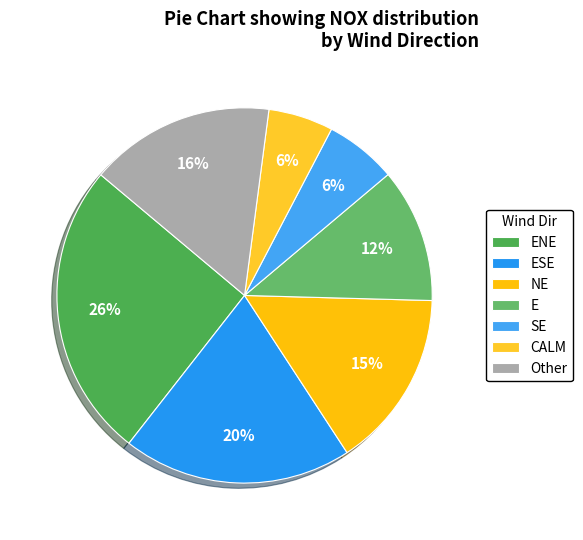

Is there a majority slice in this chart?

No